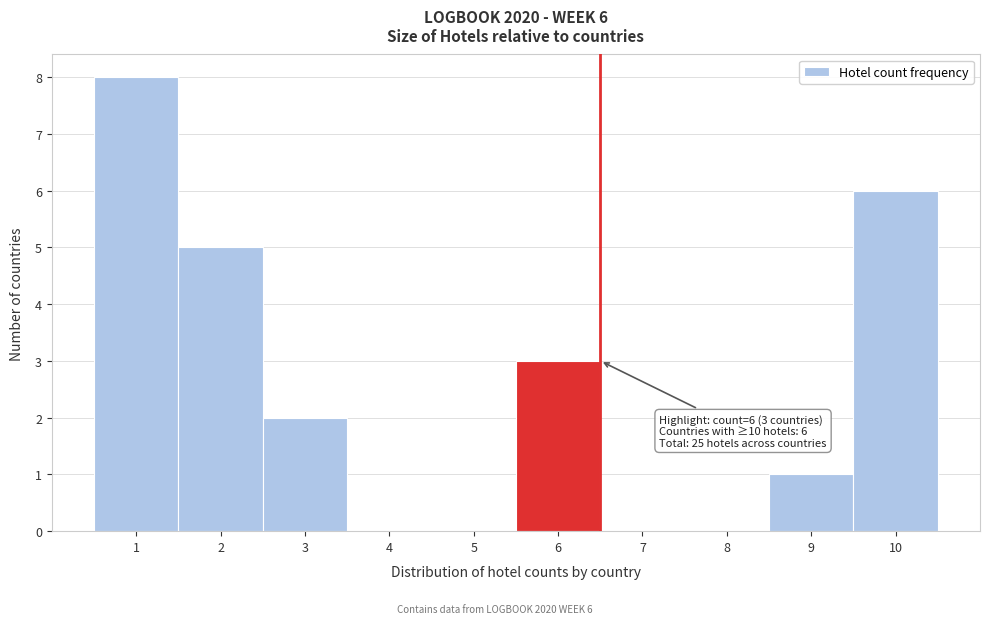

Which range on the x-axis has the tallest bar?

0.5 to 1.5